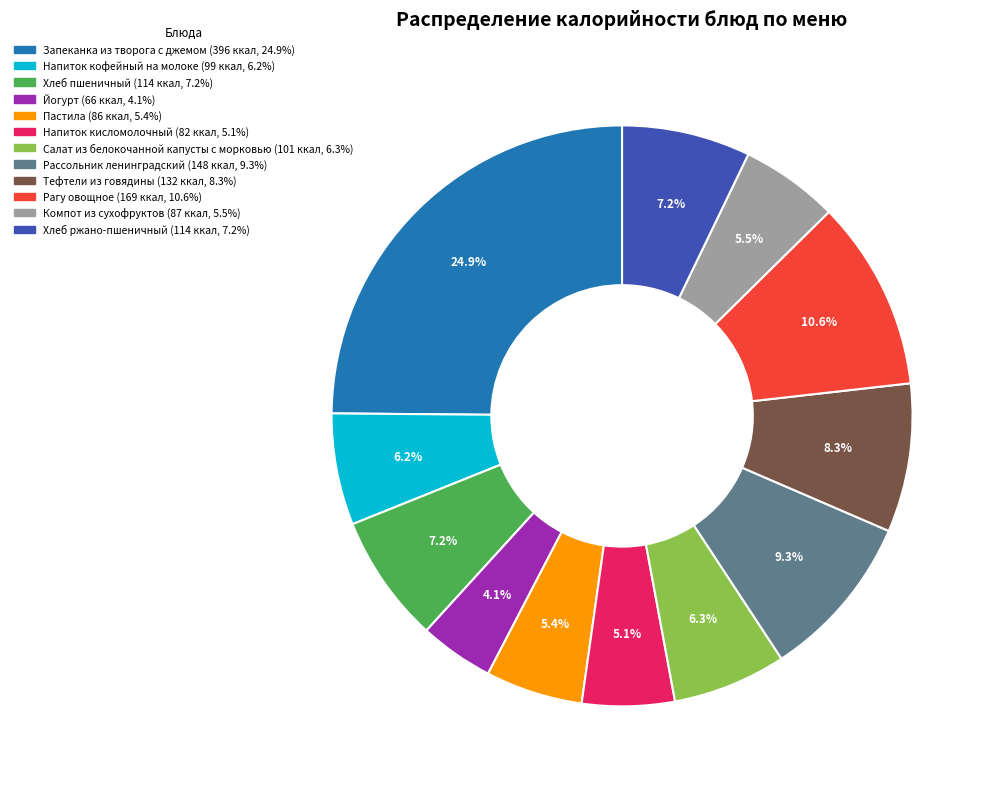

How many slices are in this pie chart?

12